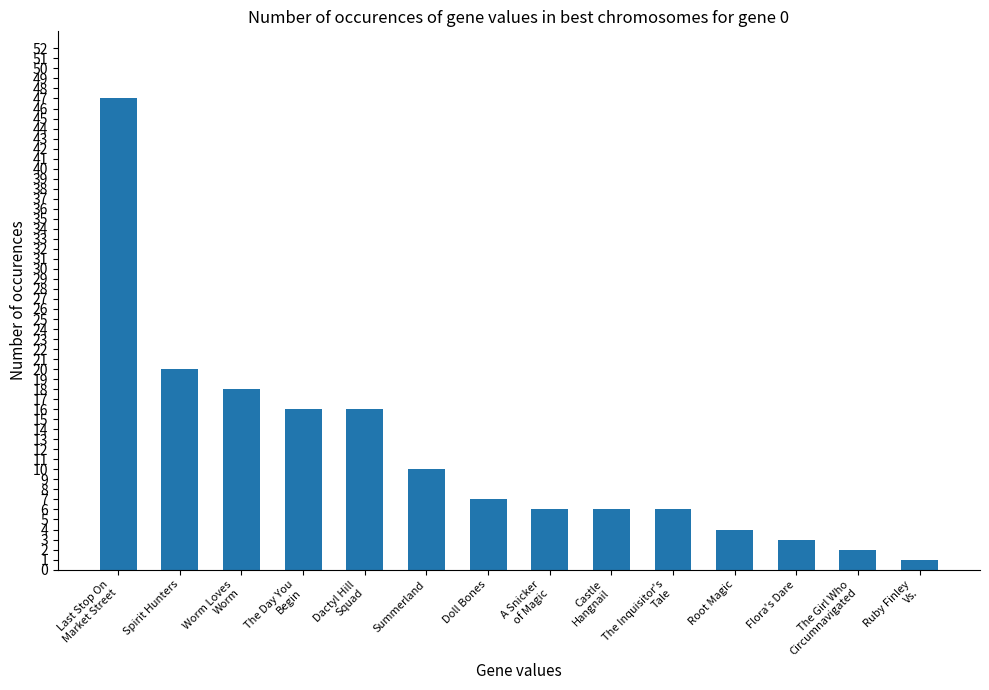

What is the smallest value displayed?

1